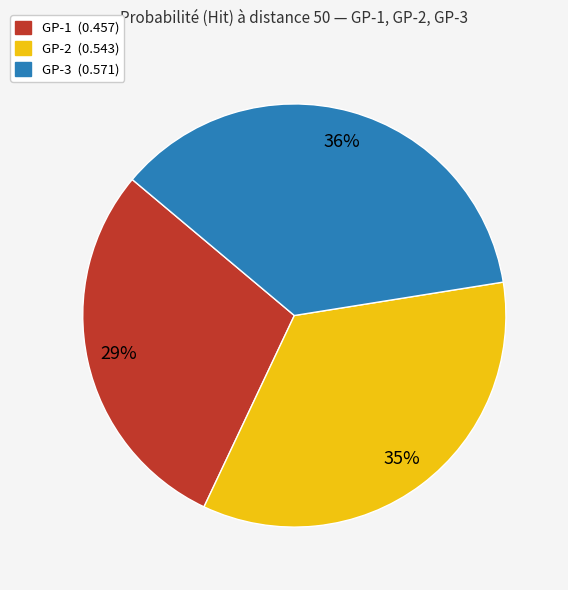

Is there a majority slice in this chart?

No